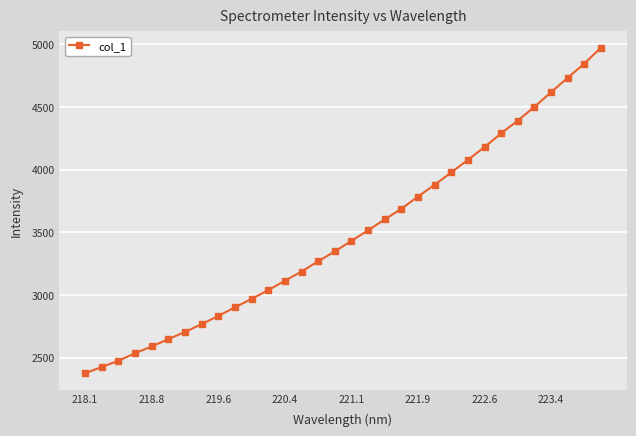

What is the average value?

3488.8